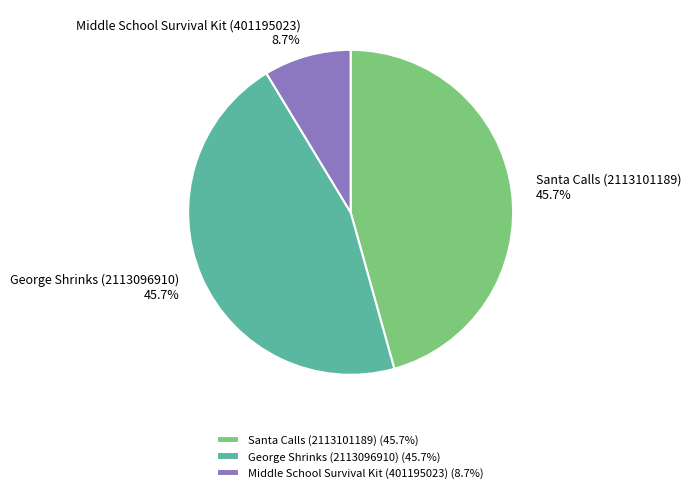

Does any single category account for the majority?

No